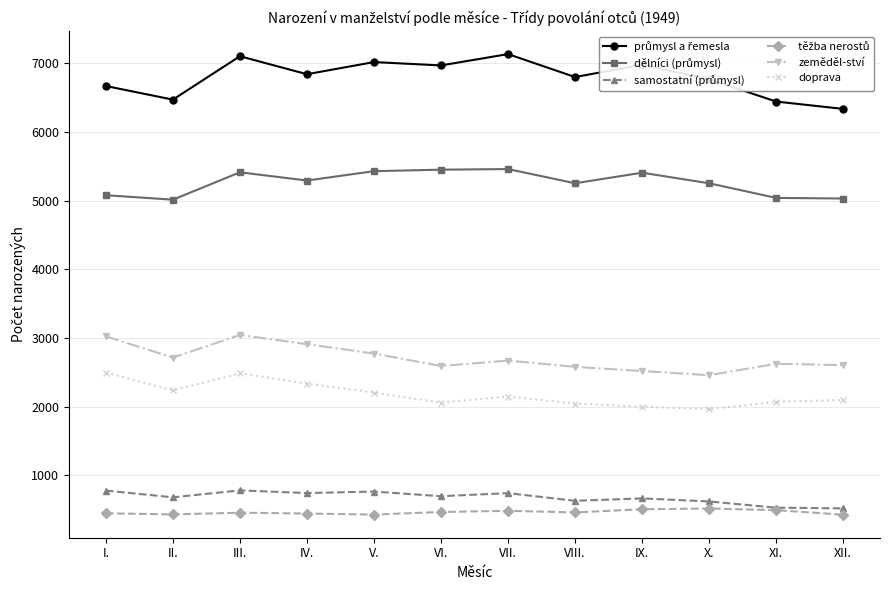

What is the difference between the highest and lowest values at IV.?

6397